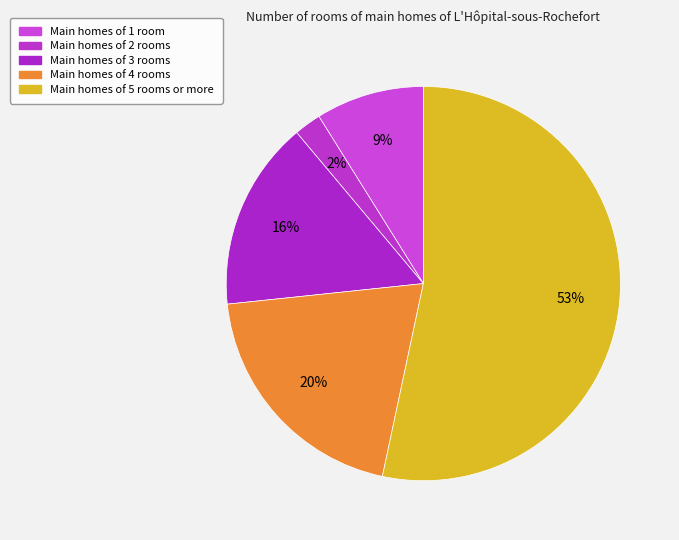

How many segments does this pie chart have?

5